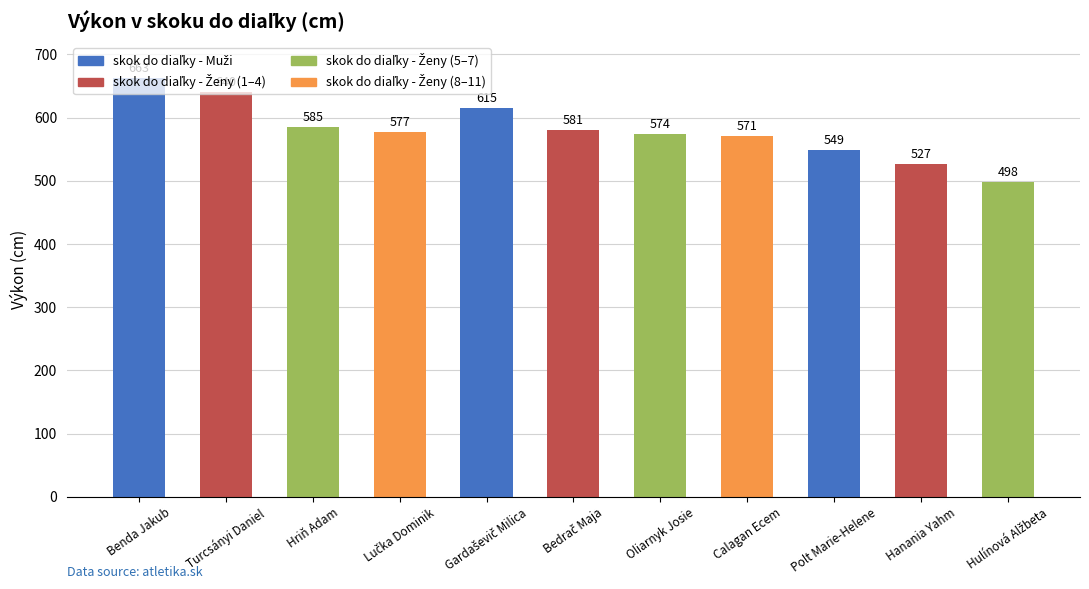

Is it true that the value at Benda Jakub is 663?

True